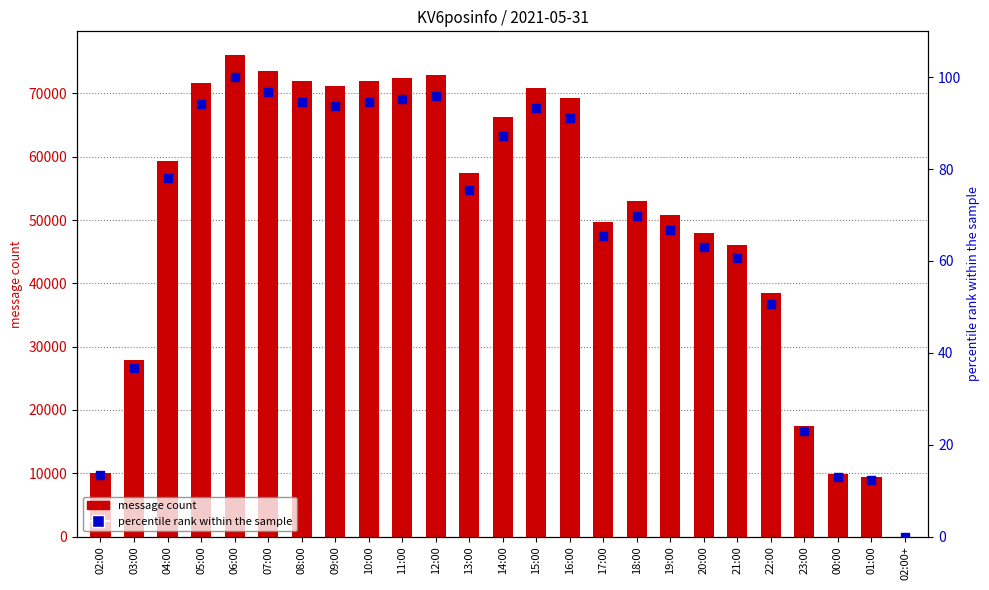

At how many categories does at least one series exceed 75873?

1